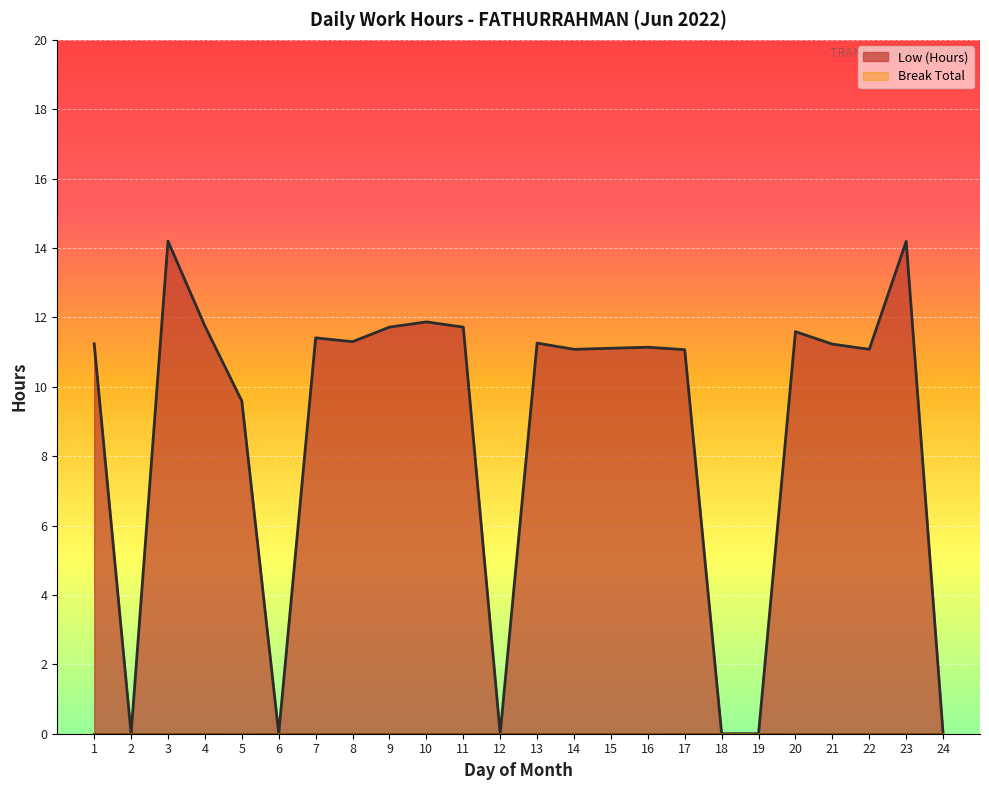

What is the change in value from 4 to 6?

-11.8